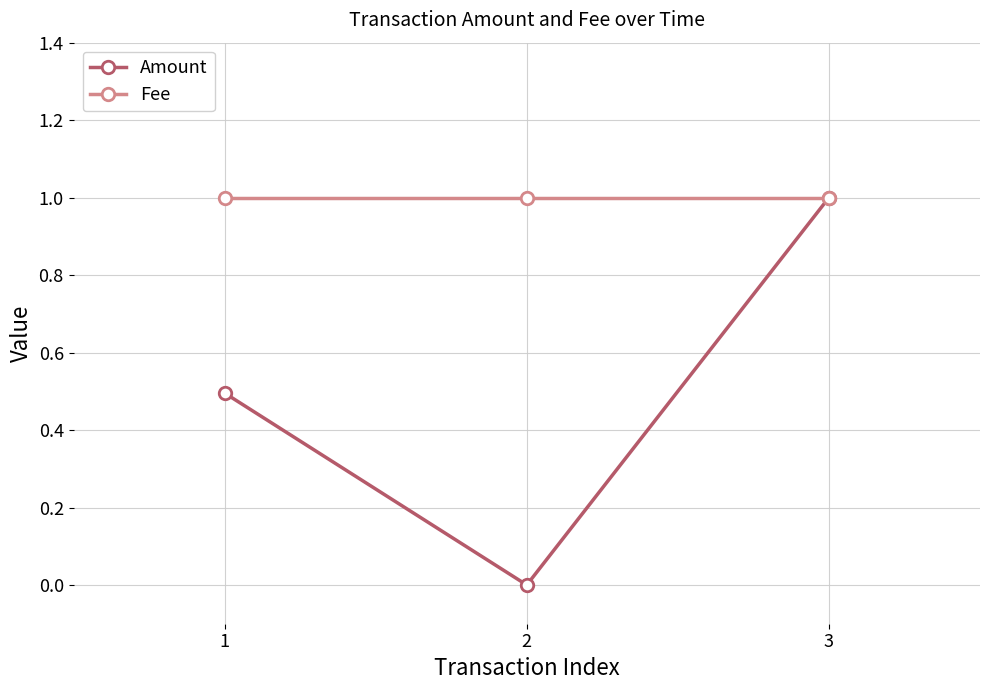

What is the difference between the maximum and minimum values in the Amount series?

1.0